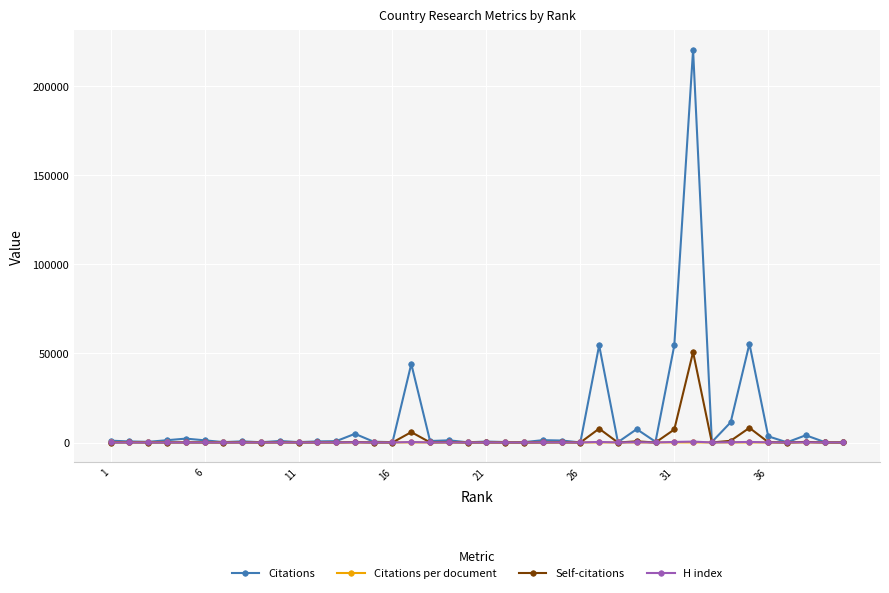

Which series has the largest total across all categories?

Citations